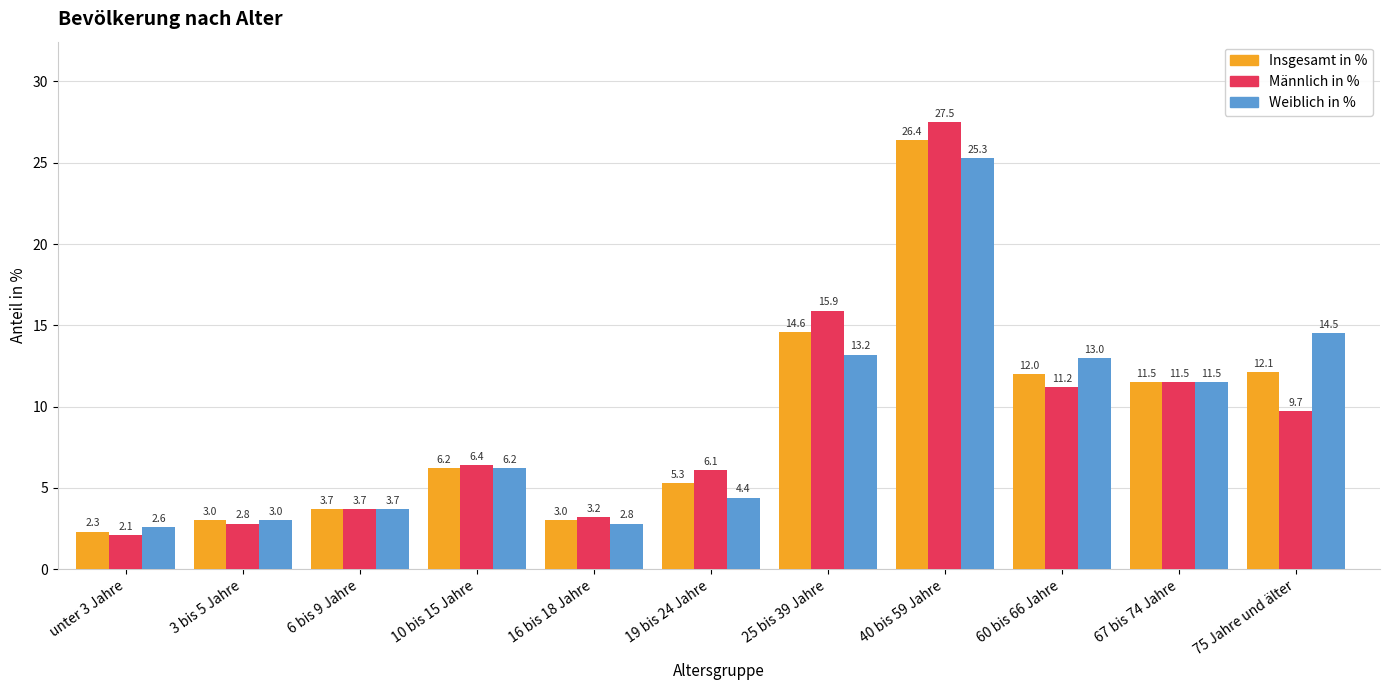

List the labels in order of Weiblich in % value, largest first.

40 bis 59 Jahre, 75 Jahre und älter, 25 bis 39 Jahre, 60 bis 66 Jahre, 67 bis 74 Jahre, 10 bis 15 Jahre, 19 bis 24 Jahre, 6 bis 9 Jahre, 3 bis 5 Jahre, 16 bis 18 Jahre, unter 3 Jahre